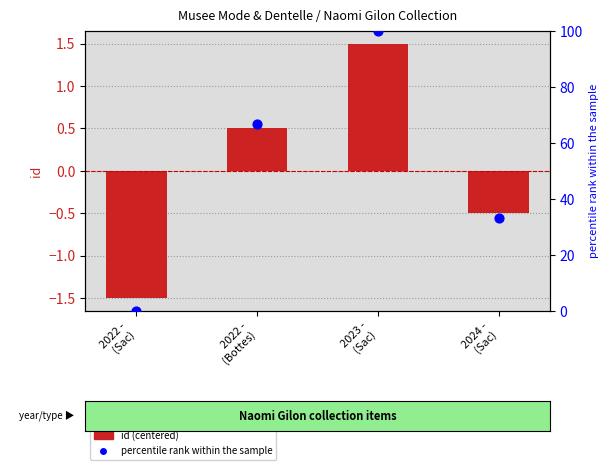

Is the value of percentile rank within sample at 2023 -
(Sac) greater than the value of id (centered) at 2024 -
(Sac)?

Yes